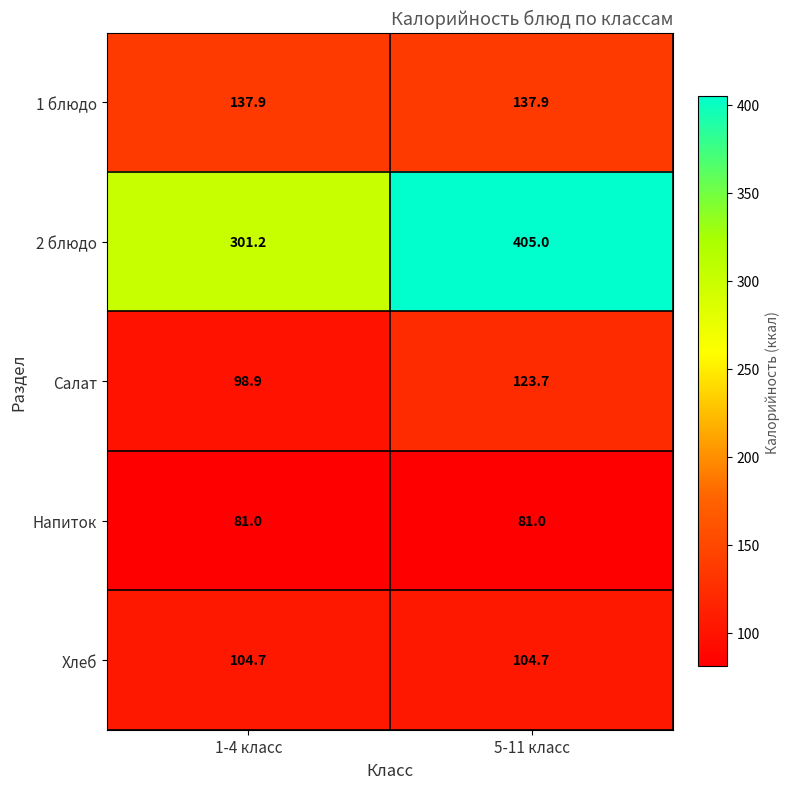

What is the difference between the maximum and minimum values in the 2 блюдо series?

103.8